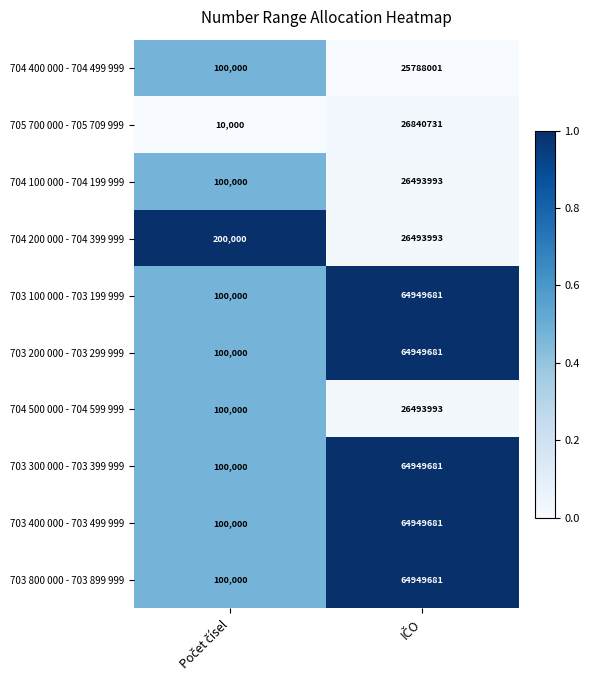

What is the maximum value for 703 400 000 - 703 499 999?

64949681